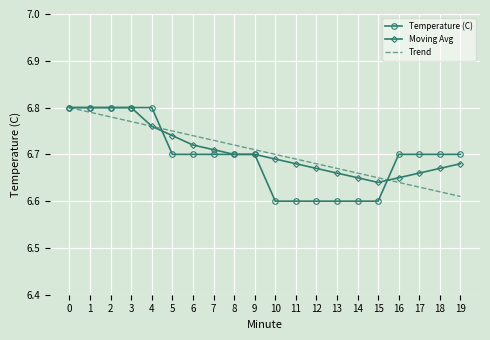

True or false: Trend has more than 2 interior local peaks.

False